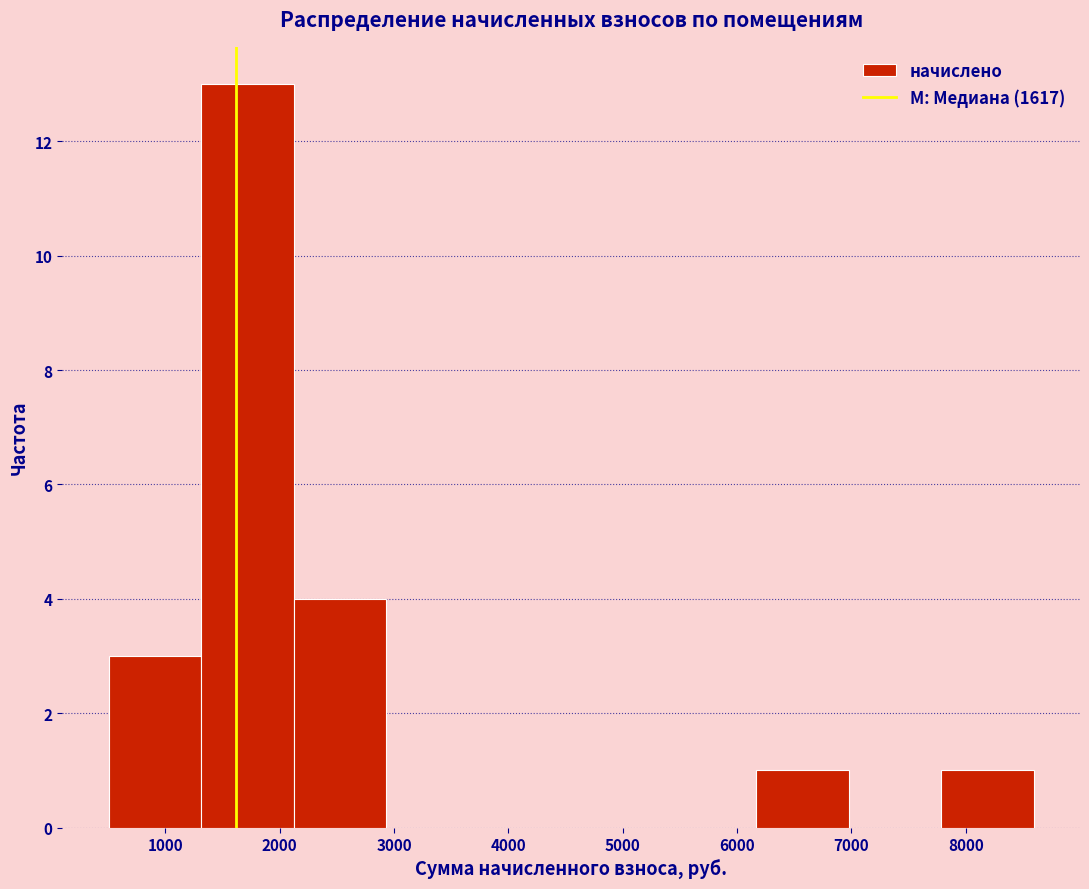

Reading left to right, transcribe this chart: for each bar, give the range it covers on the x-axis and its height. Neither the bar edges nor the heights are printed on the chart, so give them approximately, as read against the axes.

500 to 1300: 3
1300 to 2100: 13
2100 to 2900: 4
2900 to 3700: 0
3700 to 4500: 0
4500 to 5400: 0
5400 to 6200: 0
6200 to 7000: 1
7000 to 7800: 0
7800 to 8600: 1